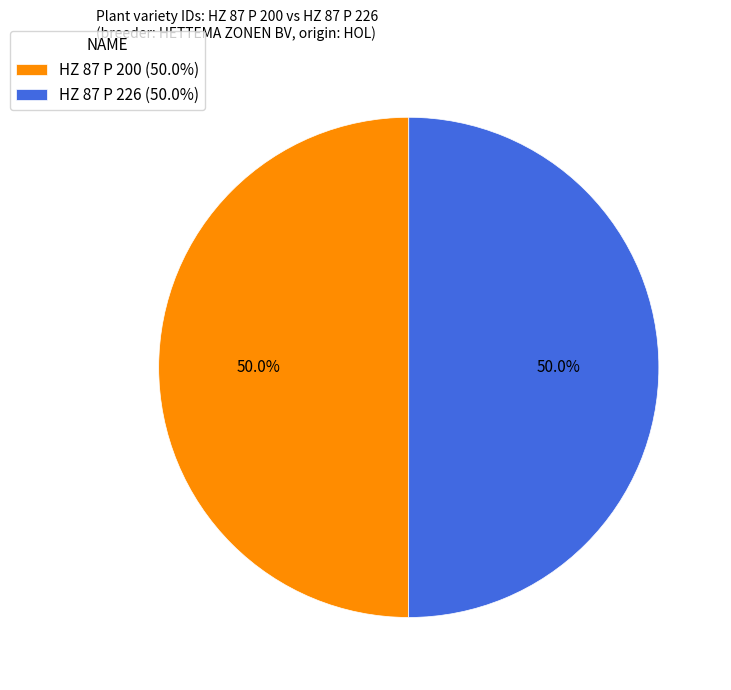

True or false: HZ 87 P 200 accounts for 57% of the total.

False